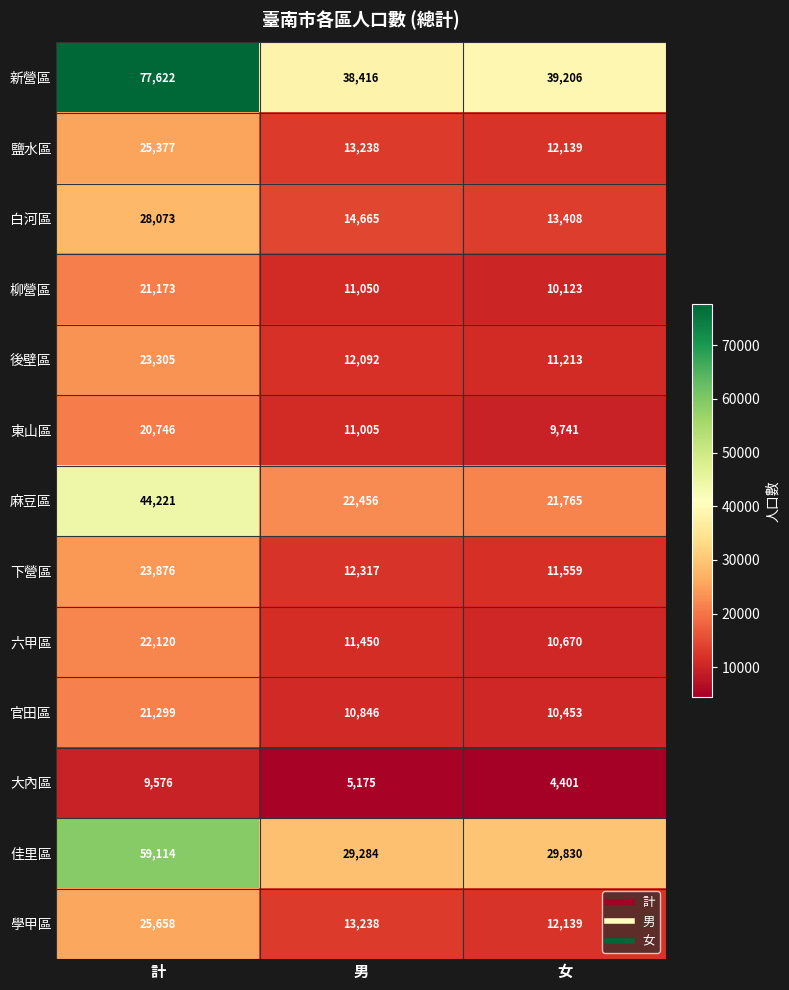

What is the difference between the 鹽水區 values at 女 and 男?

1099